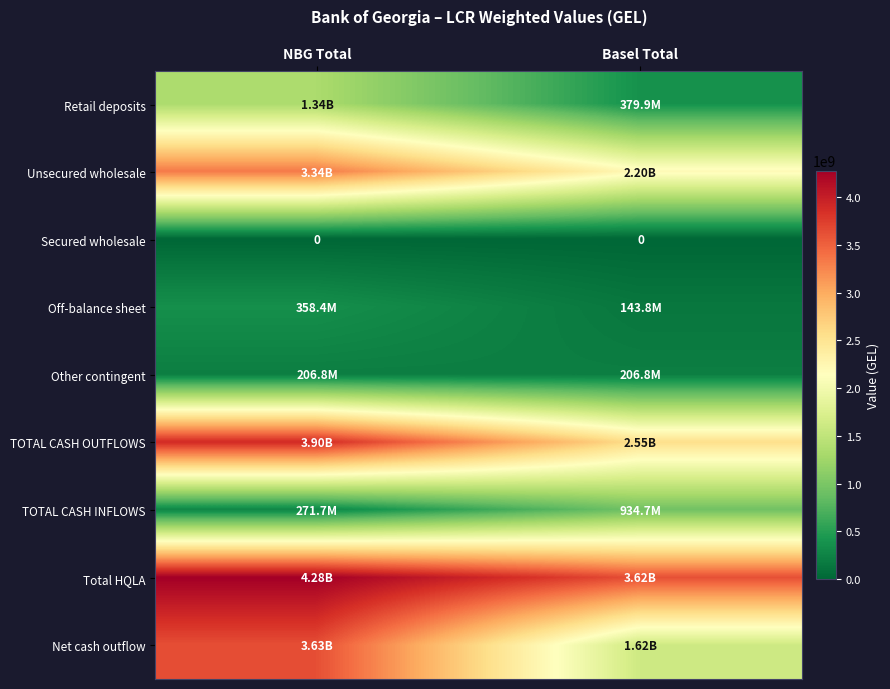

The value of Net cash outflow at Basel Total is 1619294196.4. True or false?

True